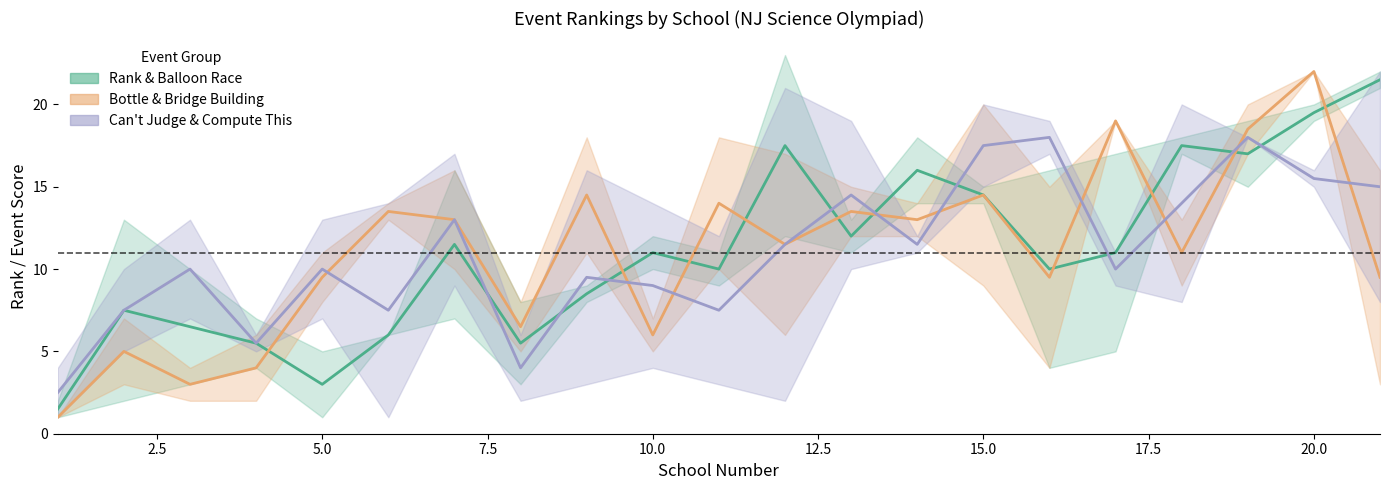

How many values in the Bottle Rocket series exceed 11?

11